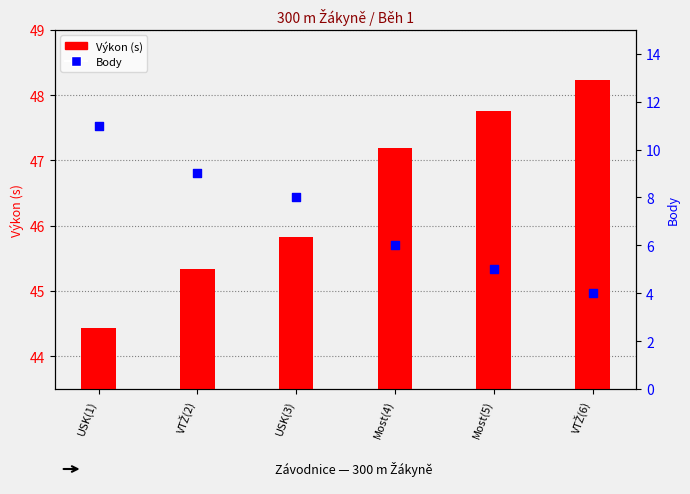

Which series reaches the minimum Y coordinate?

Body